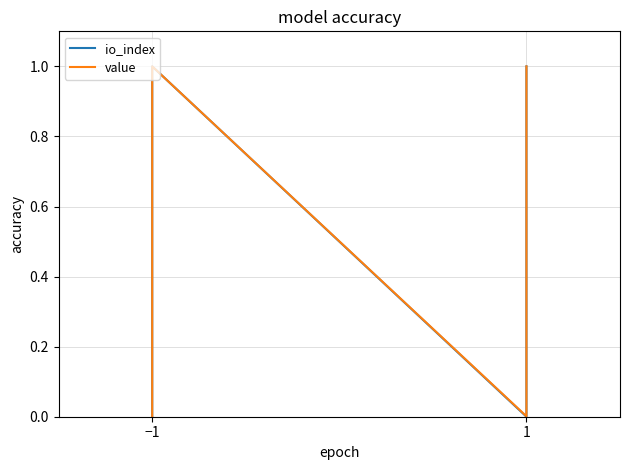

Does the chart have visible grid lines?

Yes